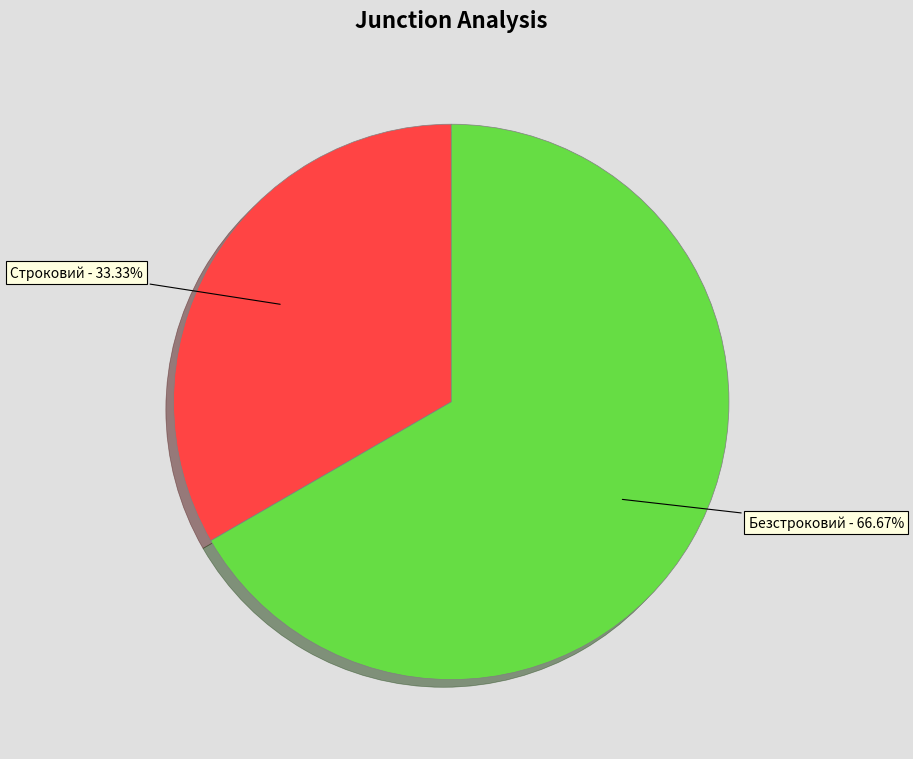

Which slice is the largest?

Безстроковий